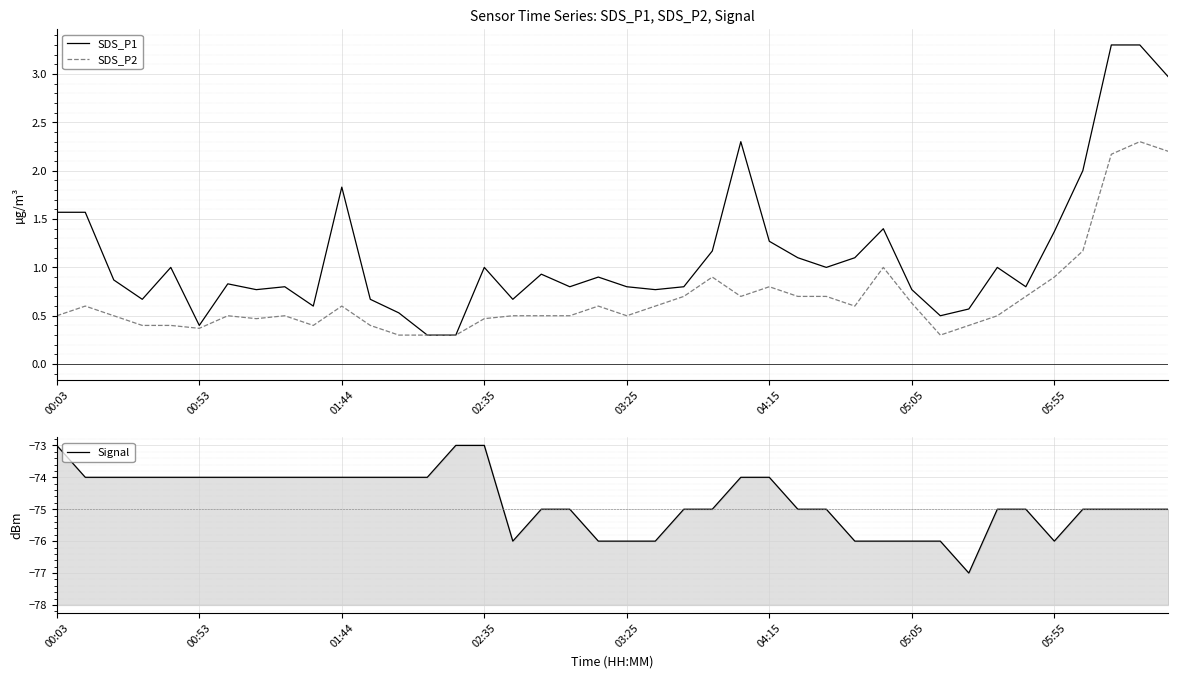

What is the sum of all SDS_P1 values?

45.3